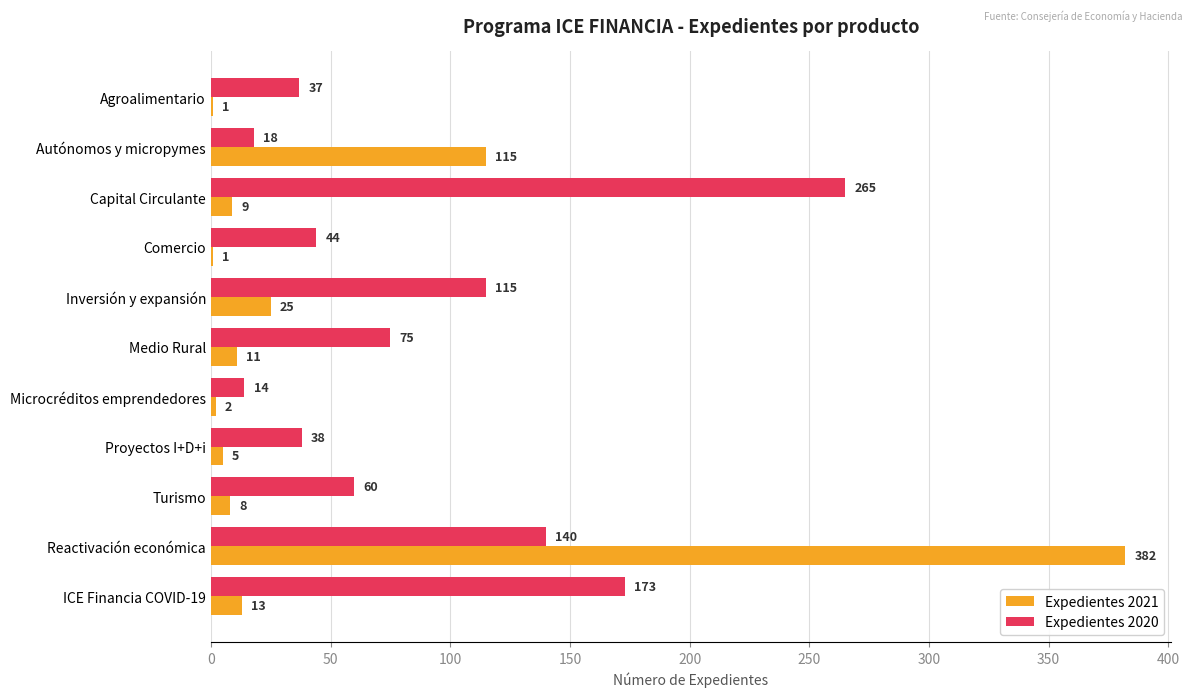

How many data points does each series have?

11